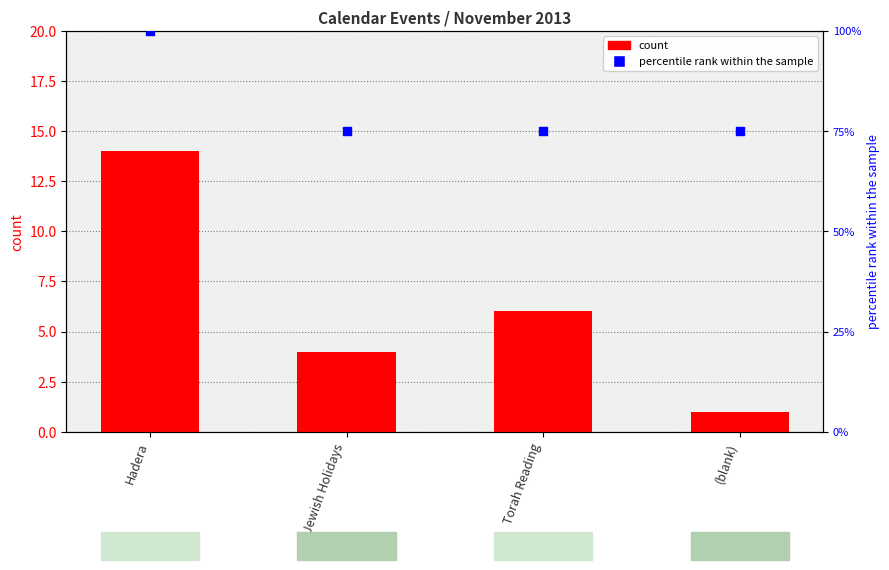

Which series contains the lowest Y value?

count